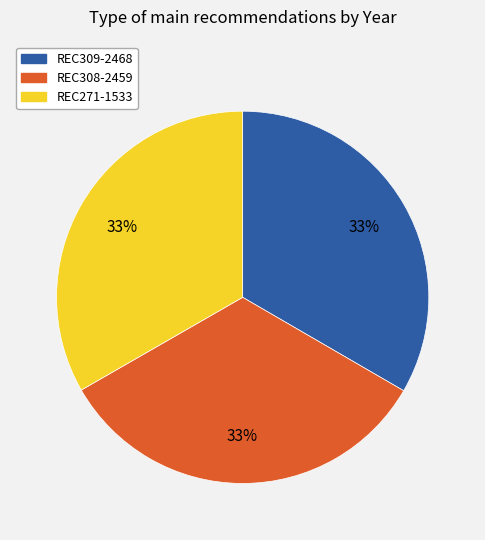

Is there any slice that represents more than half of the pie?

No